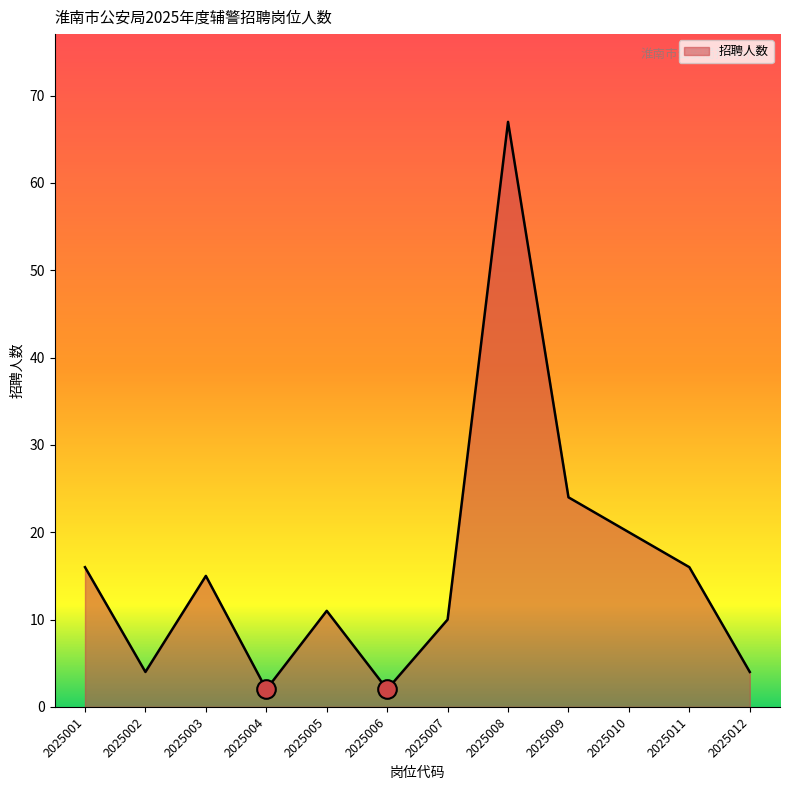

Approximately how many times larger is the value at 2025005 compared to 2025009?

0.5